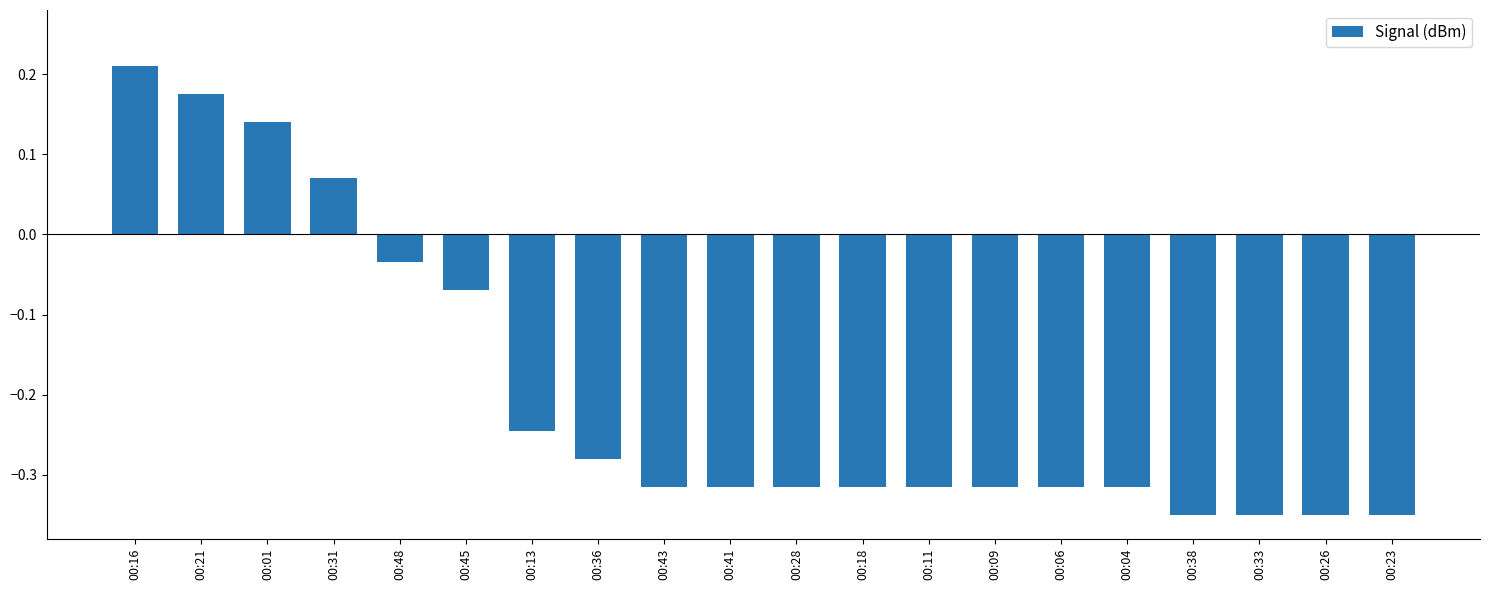

Count the number of data series in this chart.

1